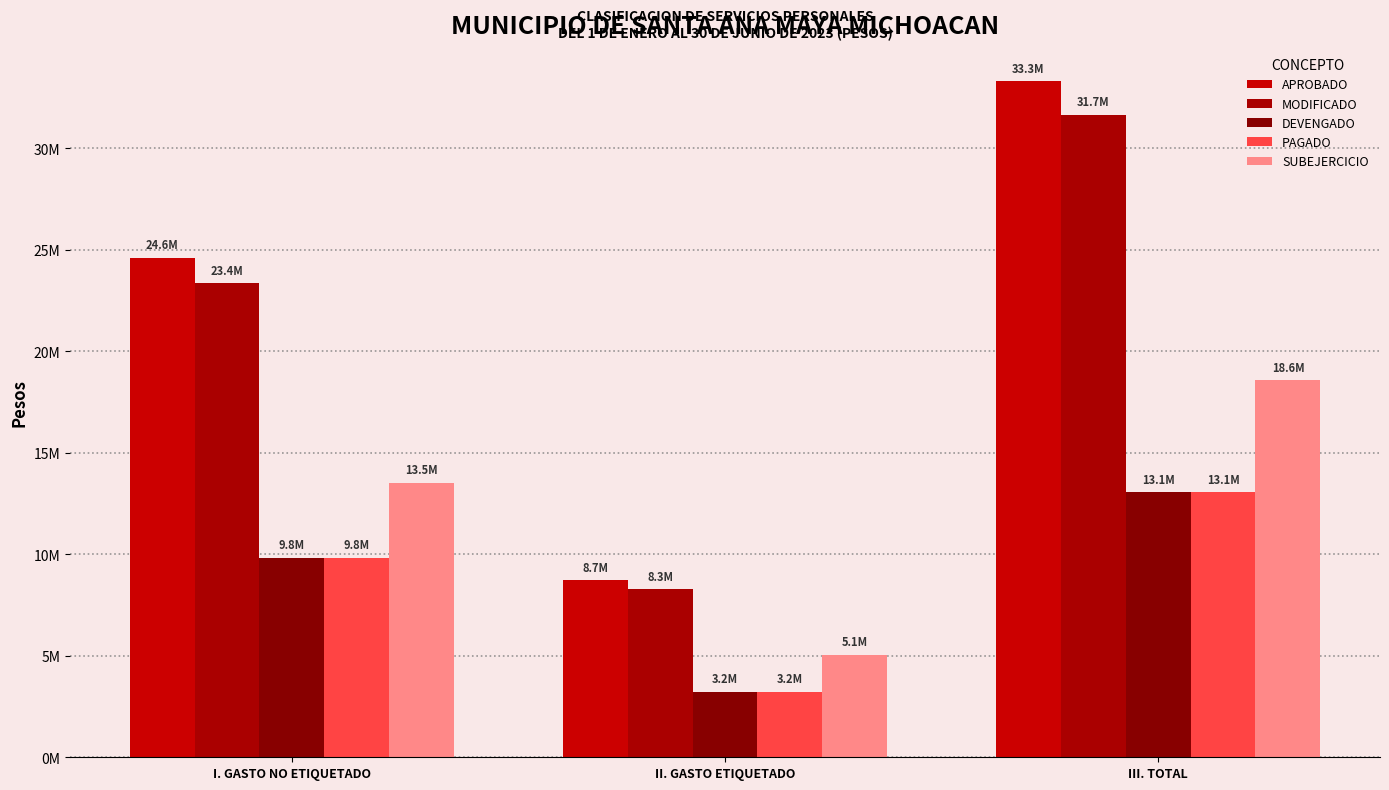

What is the lowest value of the PAGADO series?

3235168.5